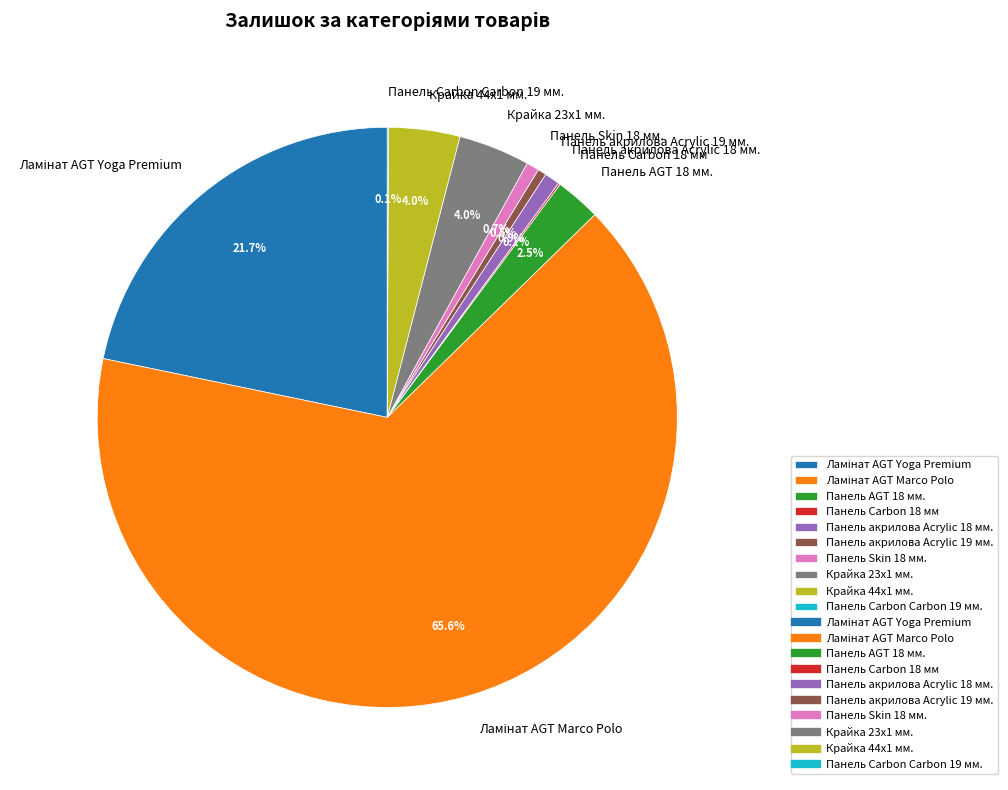

Is there any slice that represents more than half of the pie?

Yes